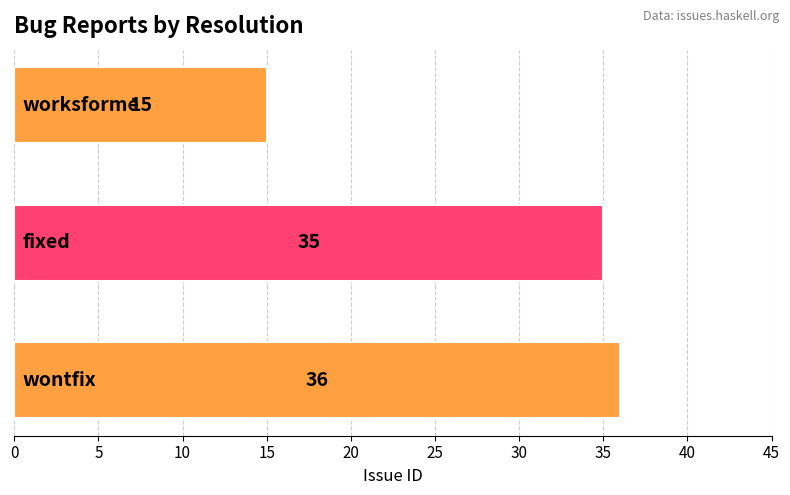

What is the smallest value displayed?

15